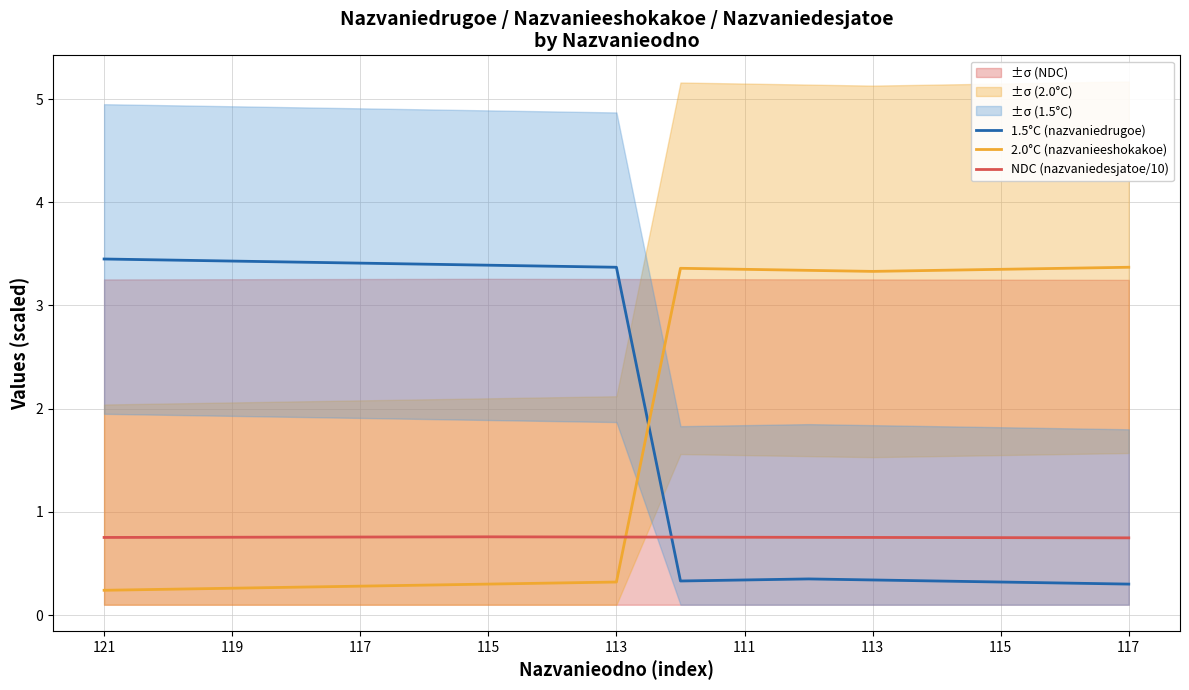

What is the minimum value for 1.5°C (nazvaniedrugoe)?

0.3